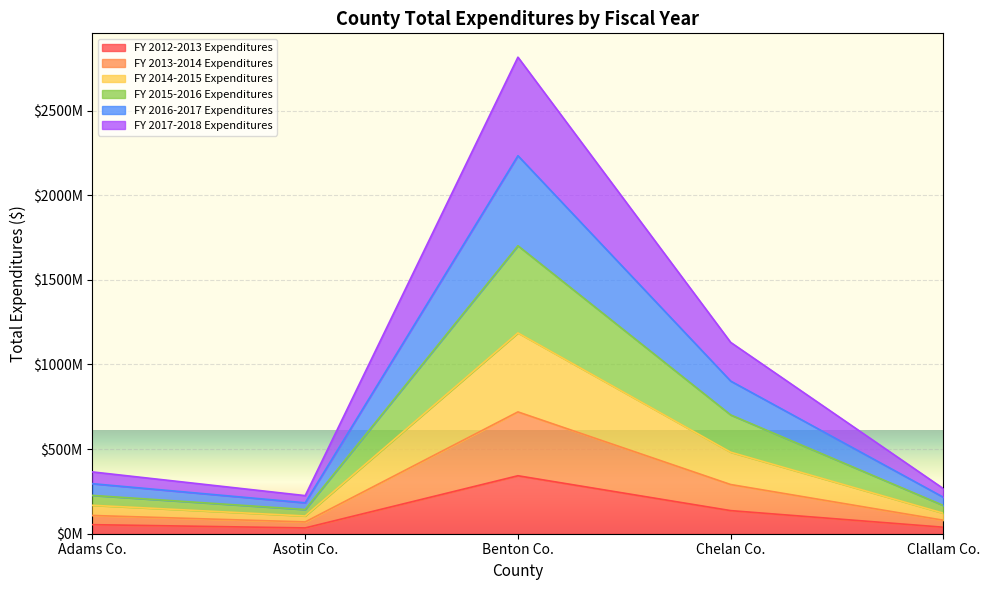

What are all the series names shown in the legend?

FY 2012-2013 Expenditures, FY 2013-2014 Expenditures, FY 2014-2015 Expenditures, FY 2015-2016 Expenditures, FY 2016-2017 Expenditures, FY 2017-2018 Expenditures